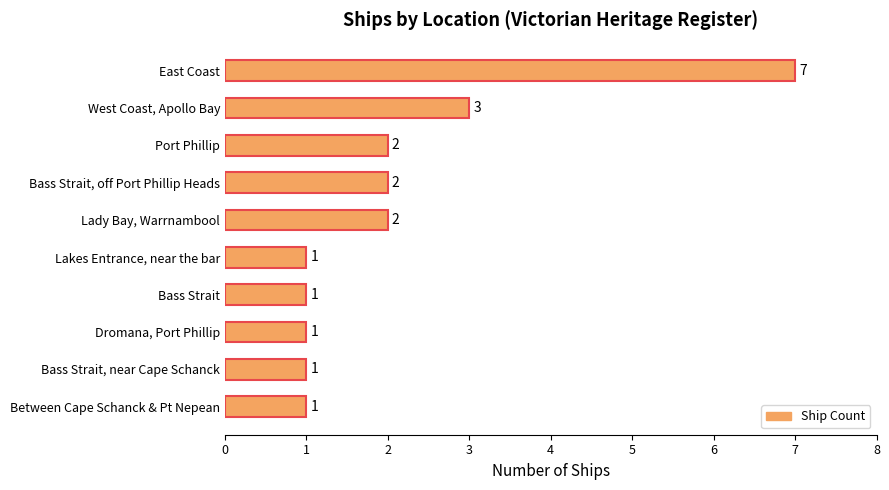

The chart shows a value of 0 at Lakes Entrance, near the bar. True or false?

False